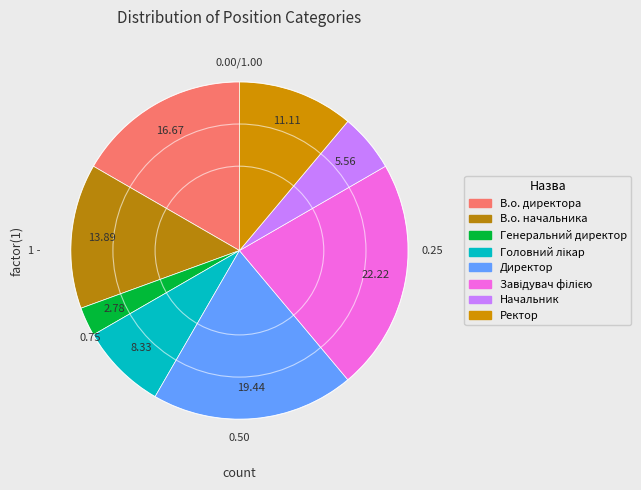

What percentage do В.о. начальника and Генеральний директор together represent?

16.7%